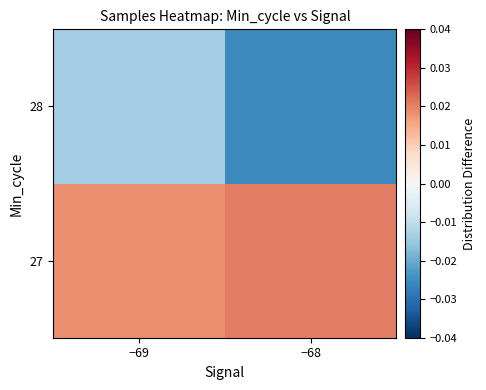

Rank the series at −69 from highest to lowest value.

27, 28